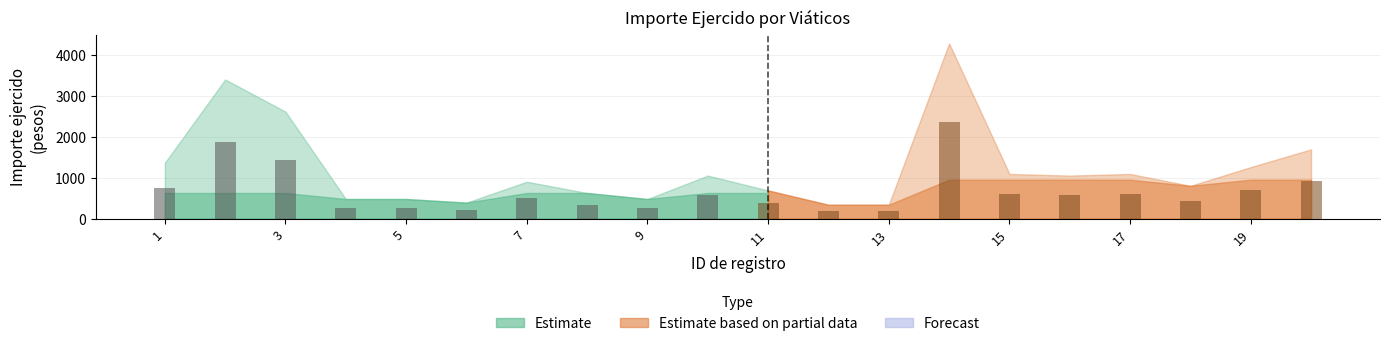

Rank the categories by Importe ejercido value from lowest to highest.

12, 13, 6, 4, 5, 9, 8, 11, 18, 7, 10, 16, 15, 17, 19, 1, 20, 3, 2, 14